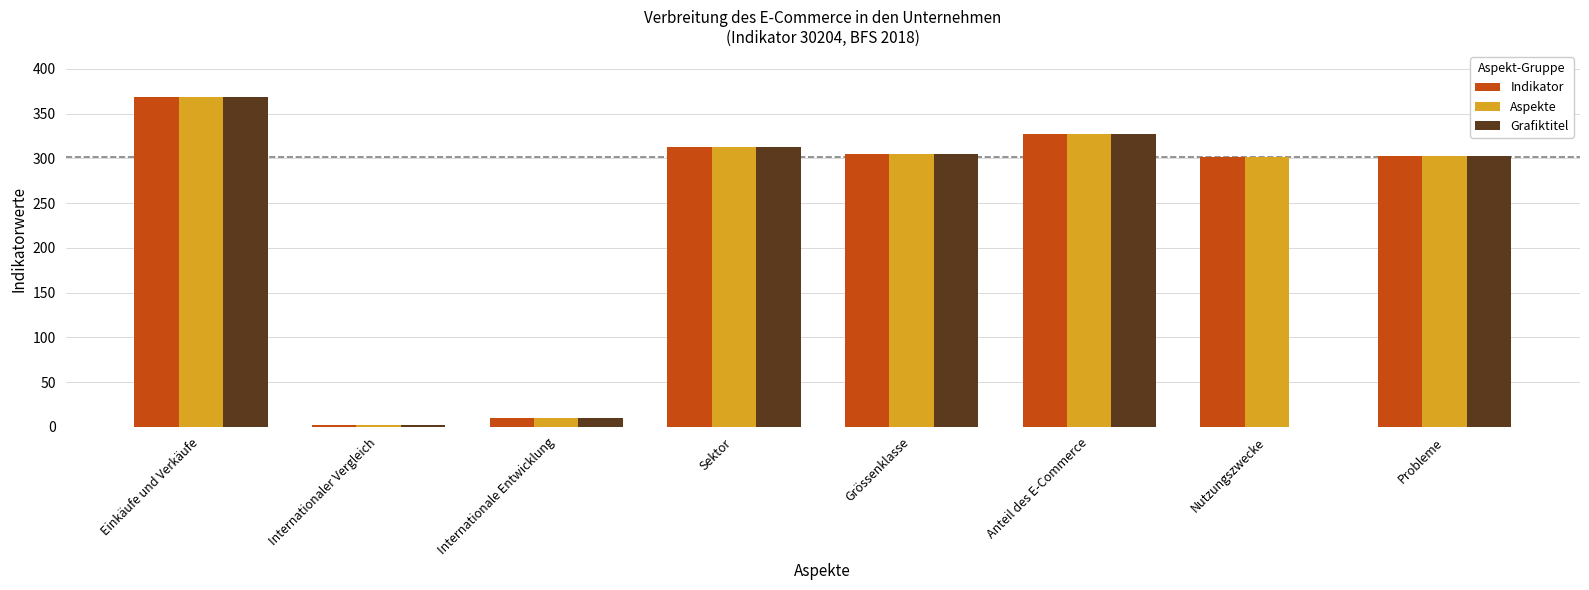

Which category has the highest value in the Aspekte series?

Einkäufe und Verkäufe